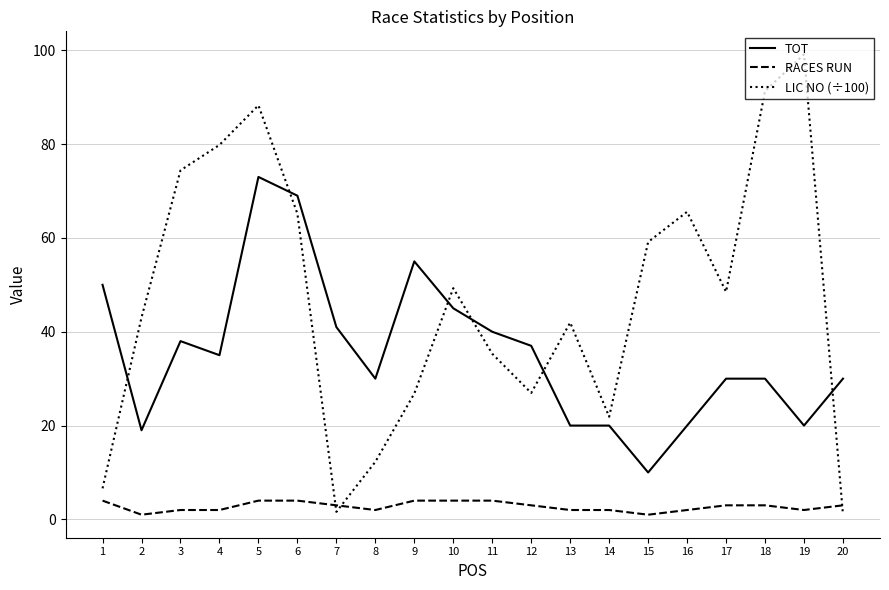

What is the maximum value shown in the chart?

99.1